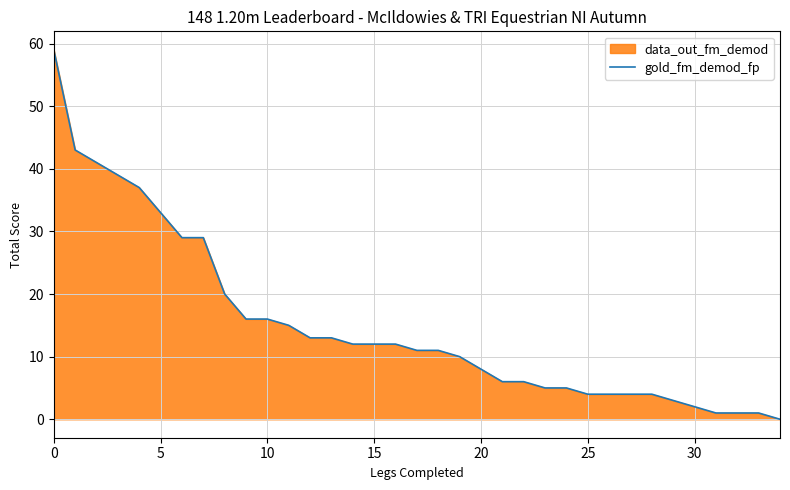

What is the greatest value displayed?

59